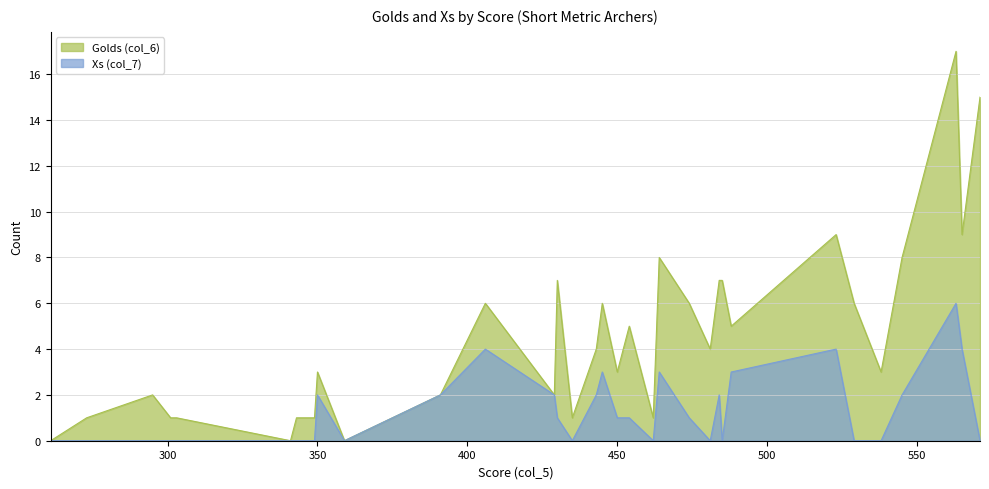

Reading left to right, list all the values displayed in this chart.

Golds (col_6): 563=17	523=9	485=7	484=7	464=8	454=5	450=3	488=5	406=6	303=1	359=0	538=3	529=6	571=15	435=1	273=1	545=8	445=6	341=0	481=4	430=7	350=3	295=2	474=6	429=2	462=1	349=1	565=9	301=1	443=4	391=2	343=1	261=0
Xs (col_7): 563=6	523=4	485=0	484=2	464=3	454=1	450=1	488=3	406=4	303=0	359=0	538=0	529=0	571=0	435=0	273=0	545=2	445=3	341=0	481=0	430=1	350=2	295=0	474=1	429=2	462=0	349=0	565=4	301=0	443=2	391=2	343=0	261=0